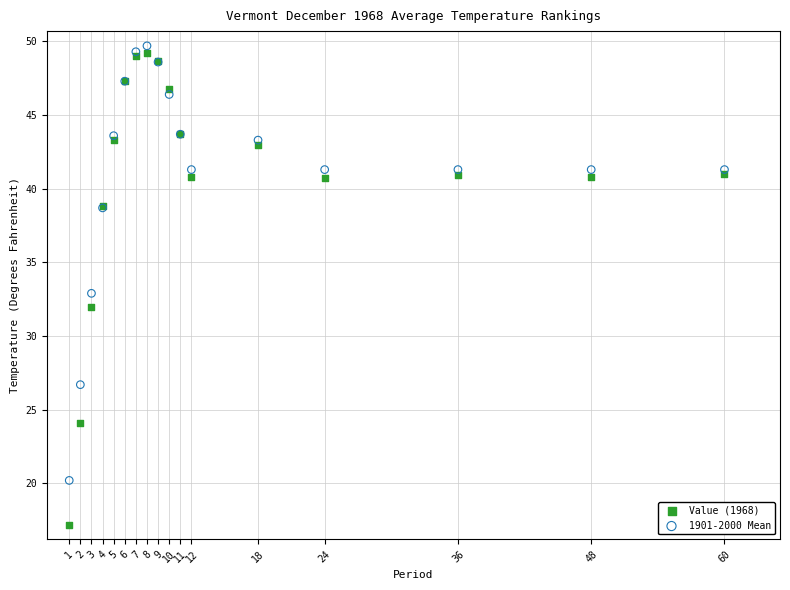

In the 1901-2000 Mean series, what Y value is closest to 34?

32.9